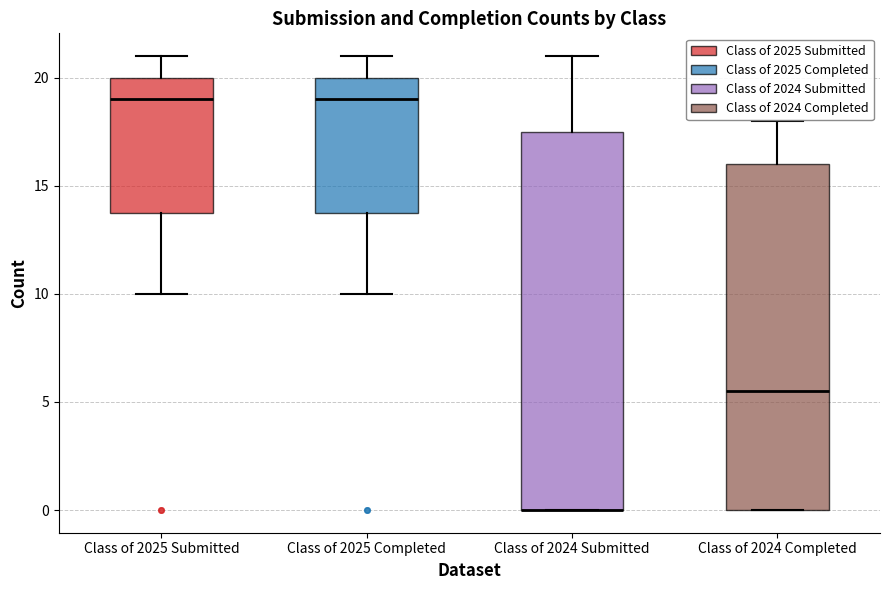

Reading left to right, read every box against the y-axis: the position of its median line, the range the box covers, and the ends of its whiskers. The values are not printed on the chart, so give them approximately, as read against the axis.

Class of 2025 Submitted: median 19.0, box 14.0 to 20.0, whiskers 10.0 to 21.0
Class of 2025 Completed: median 19.0, box 14.0 to 20.0, whiskers 10.0 to 21.0
Class of 2024 Submitted: median 0.0 (drawn on the box's lower edge), box 0.0 to 17.5, whiskers 0.0 to 21.0
Class of 2024 Completed: median 5.5, box 0.0 to 16.0, whiskers 0.0 to 18.0